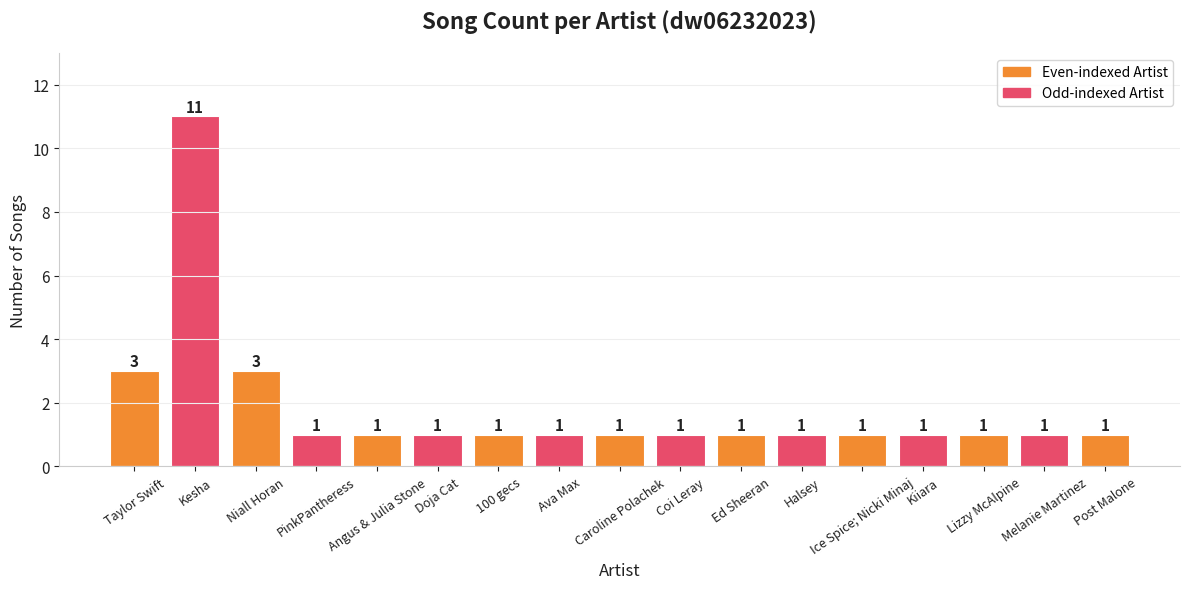

How many values are between 1 and 2?

14